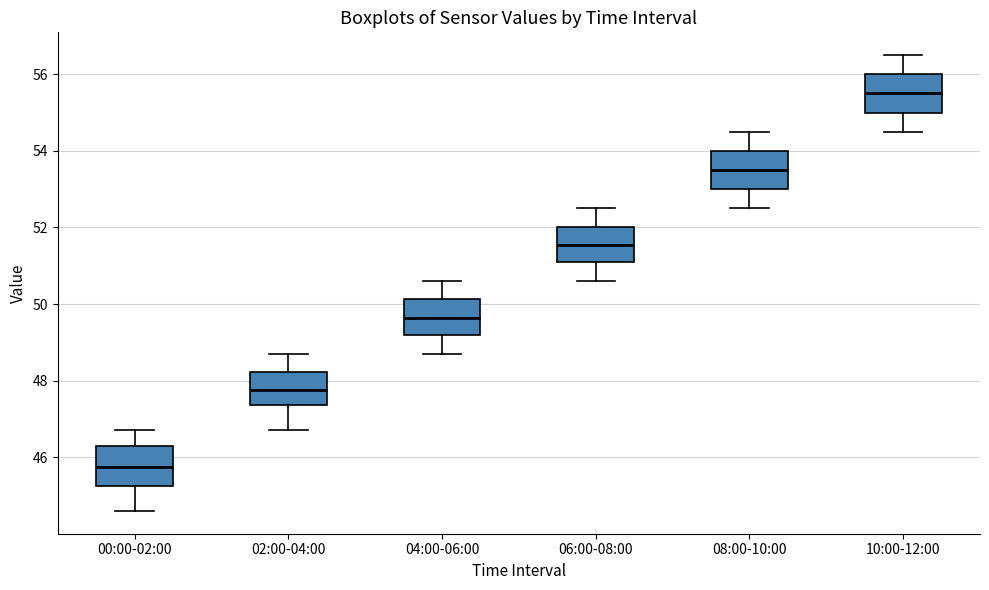

Reading left to right, read every box against the y-axis: the position of its median line, the range the box covers, and the ends of its whiskers. The values are not printed on the chart, so give them approximately, as read against the axis.

00:00-02:00: median 45.8, box 45.2 to 46.4, whiskers 44.6 to 46.8
02:00-04:00: median 47.8, box 47.4 to 48.2, whiskers 46.8 to 48.8
04:00-06:00: median 49.6, box 49.2 to 50.2, whiskers 48.8 to 50.6
06:00-08:00: median 51.6, box 51.2 to 52.0, whiskers 50.6 to 52.6
08:00-10:00: median 53.6, box 53.0 to 54.0, whiskers 52.6 to 54.6
10:00-12:00: median 55.6, box 55.0 to 56.0, whiskers 54.6 to 56.6